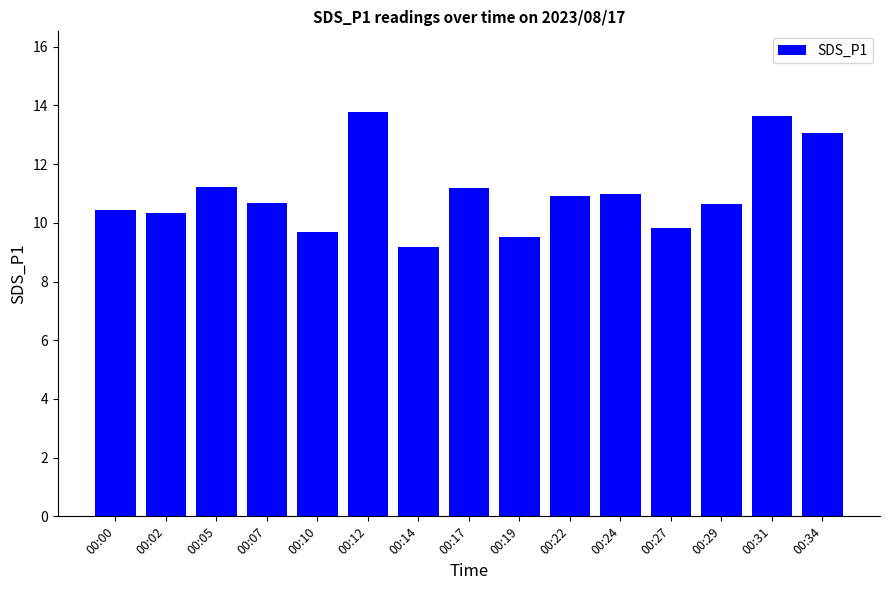

The value at 00:22 is 5.0. True or false?

False